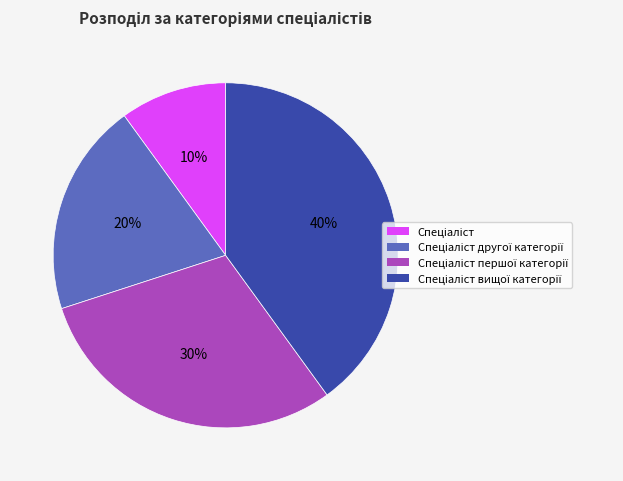

To the nearest percent, what is the difference between the largest and smallest slice percentages?

30%